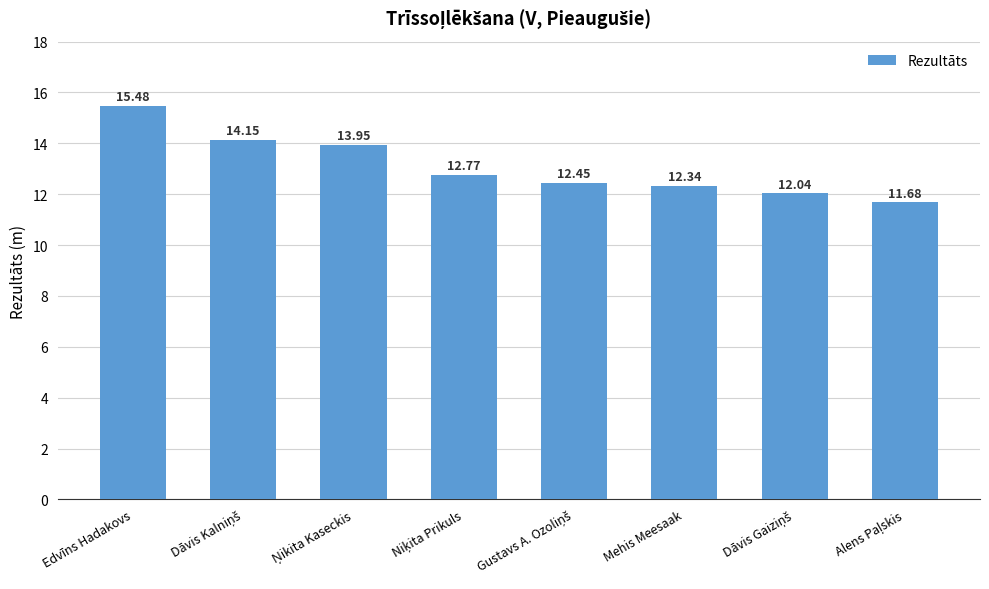

What is the difference between the maximum and minimum values?

3.8